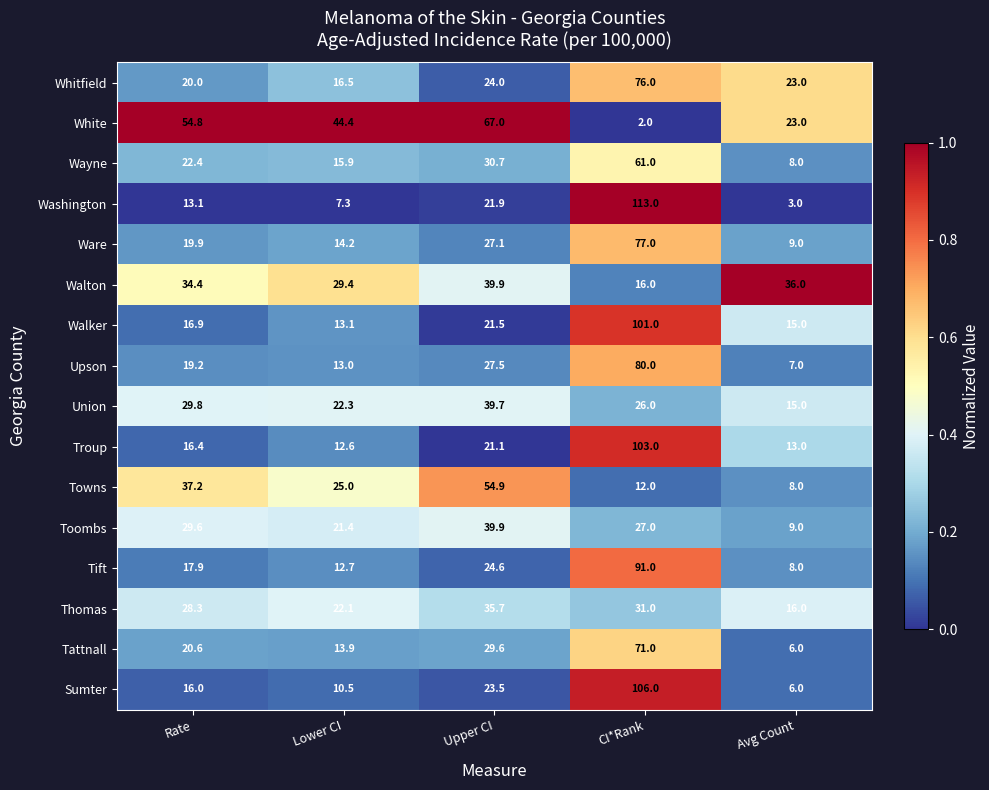

What is the maximum value shown in the chart?

113.0